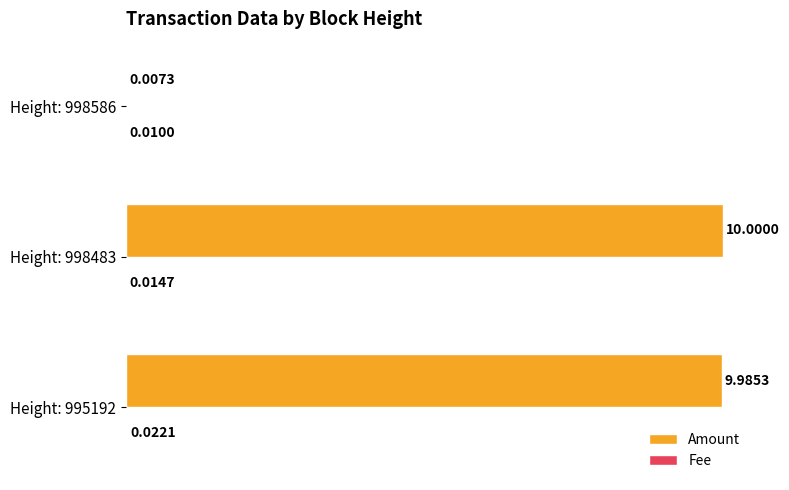

Which series changed the most between Height: 998483 and Height: 998586?

Amount